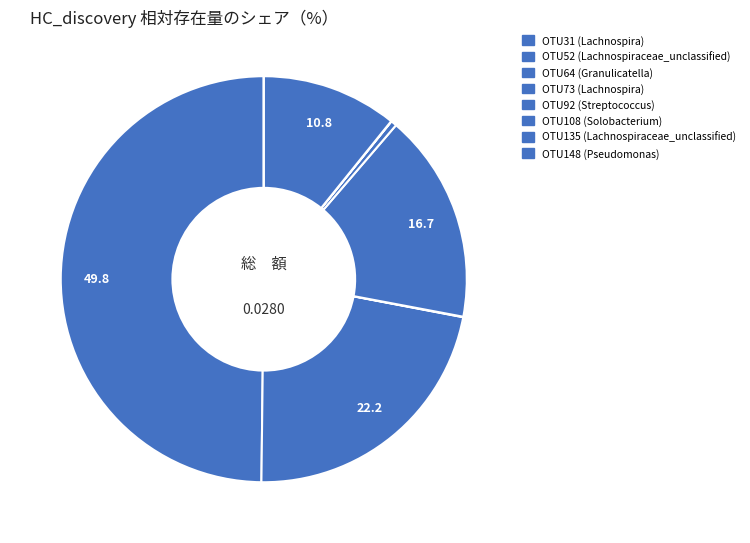

To the nearest percent, what is the average slice percentage?

12%